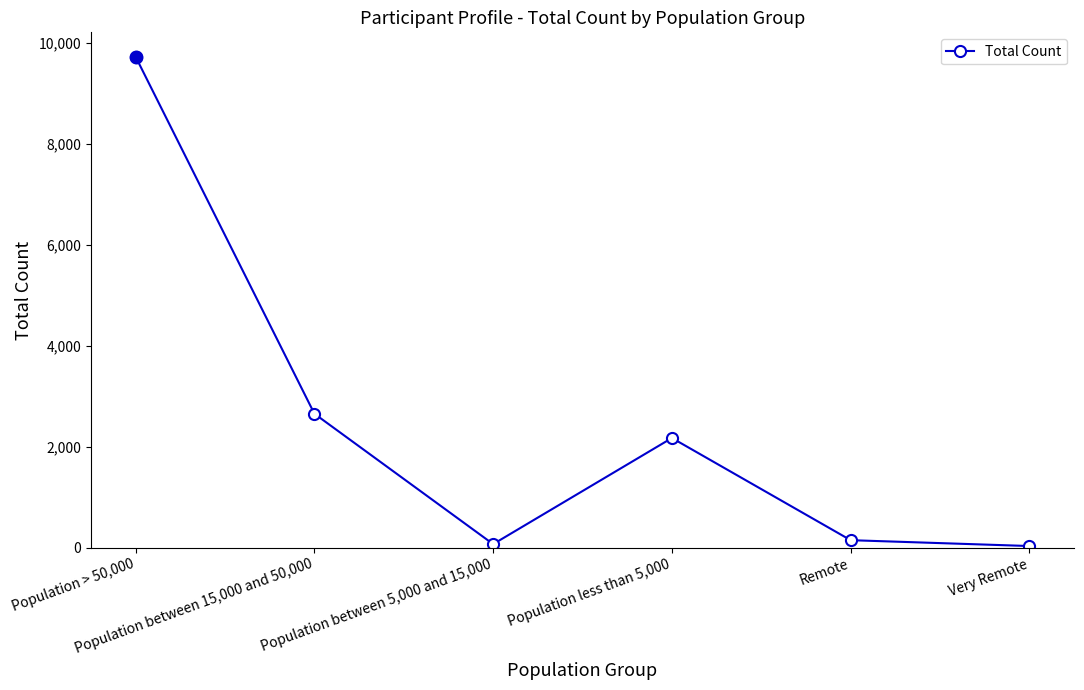

At which category does the data reach its first local peak?

Population less than 5,000